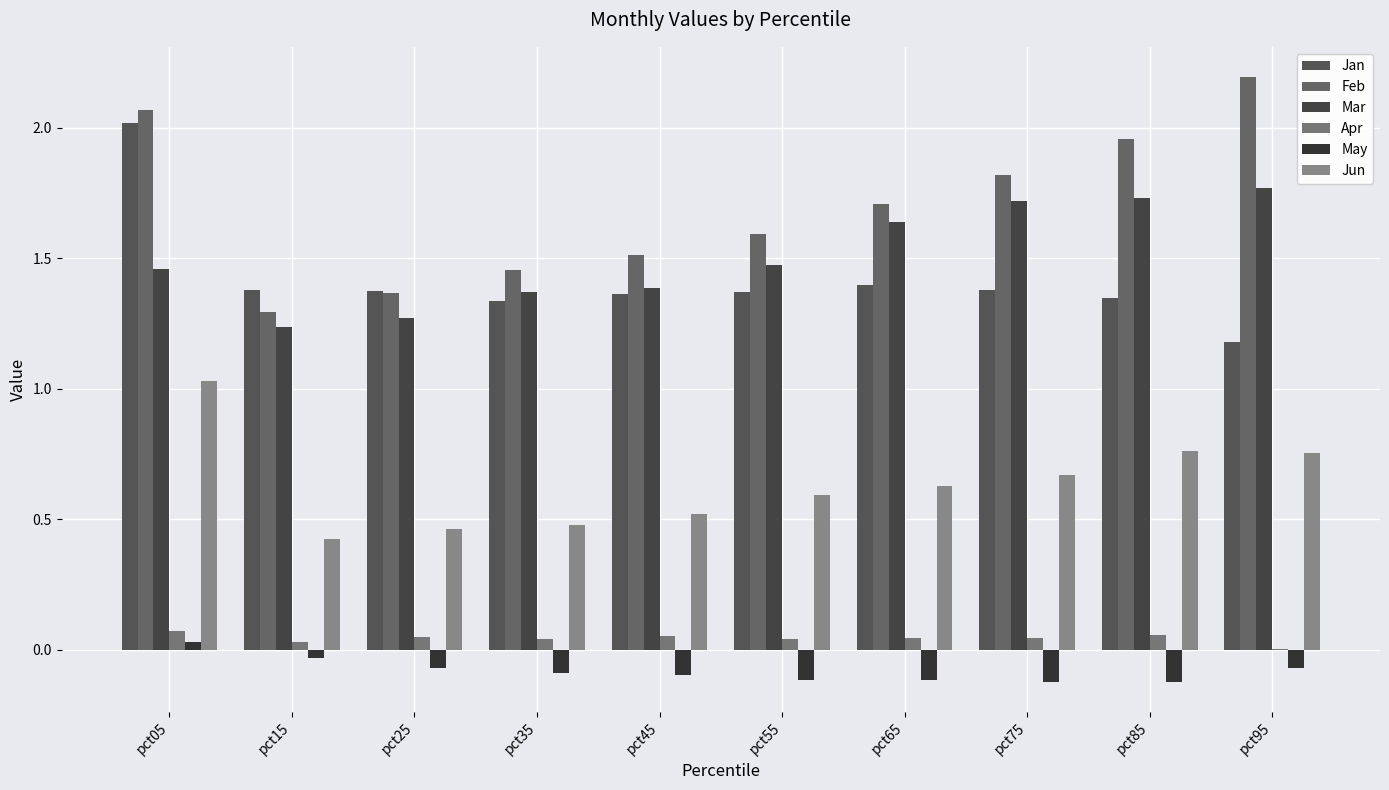

How many categories are shown in the chart?

10